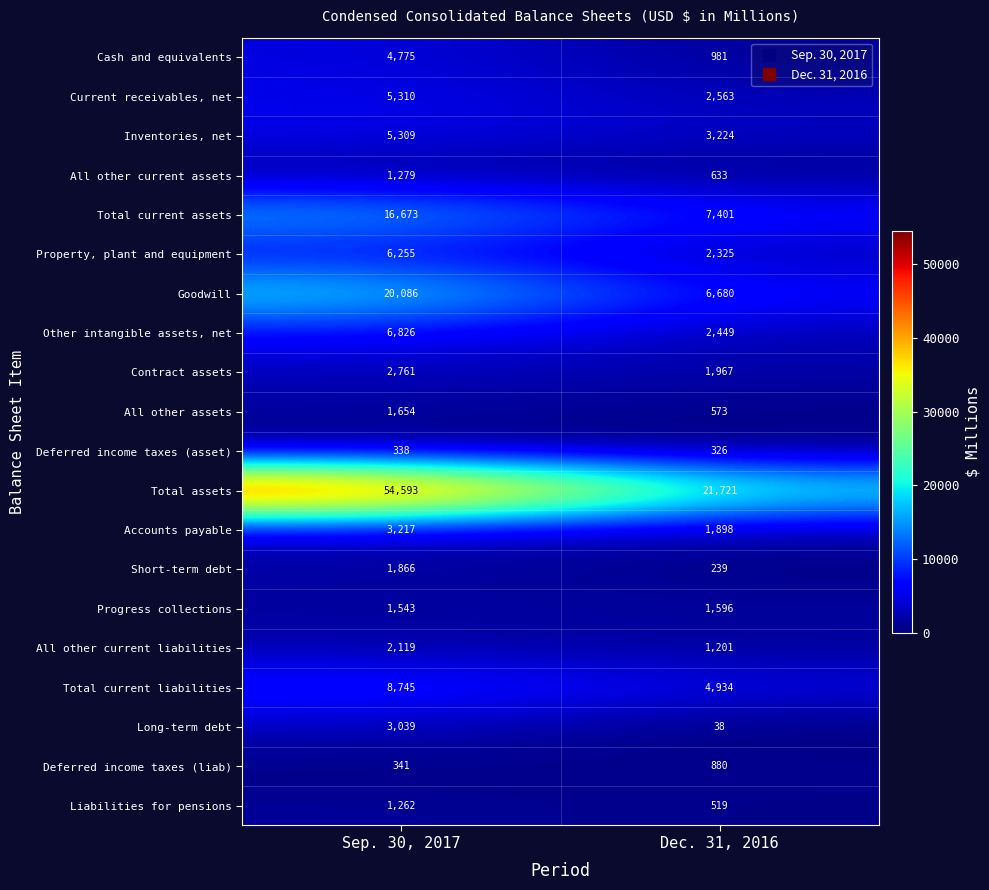

The value of Inventories, net at Sep. 30, 2017 is 6933. True or false?

False